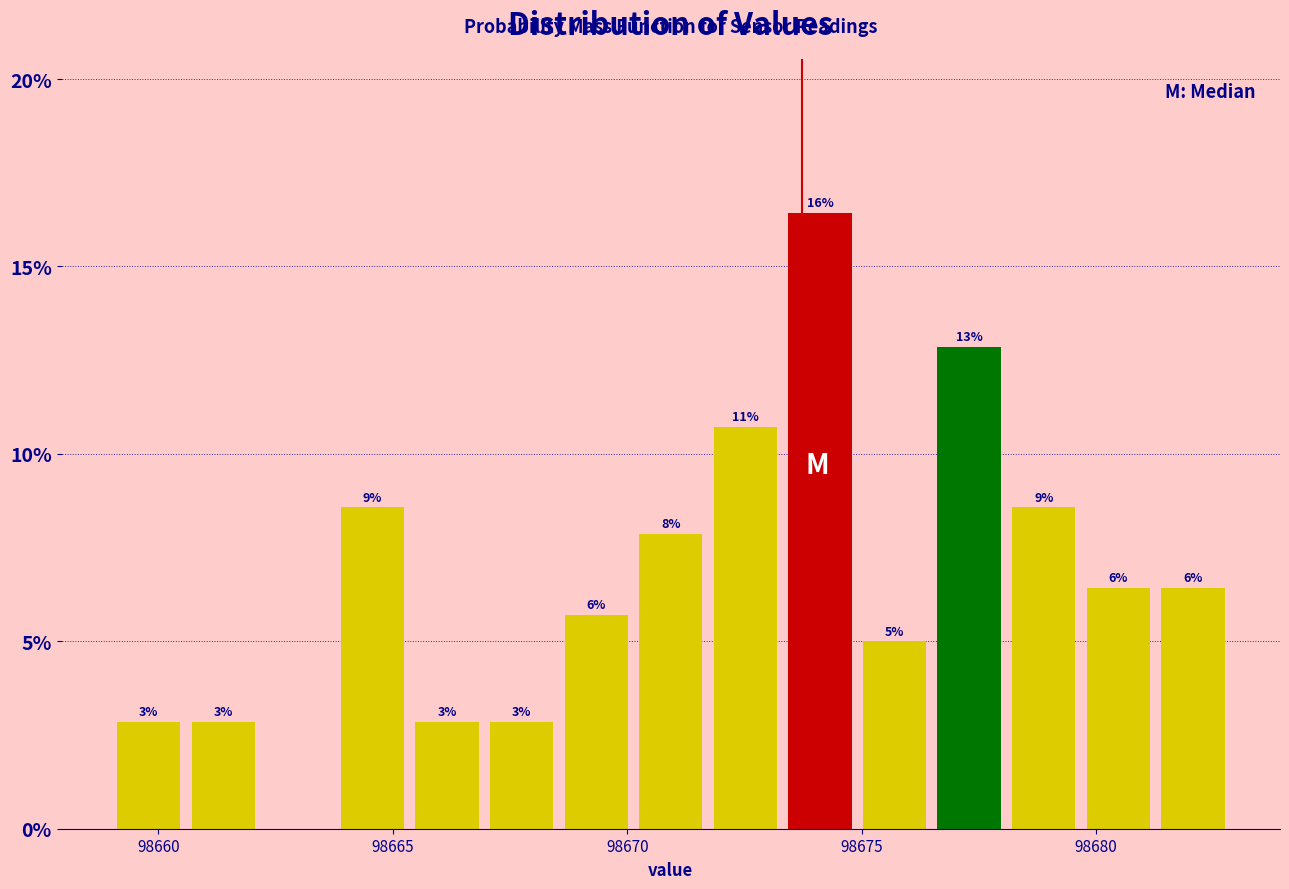

Around what value on the x-axis is the tallest bar? Give the approximate position of its centre, as read against the axis.

98674.0